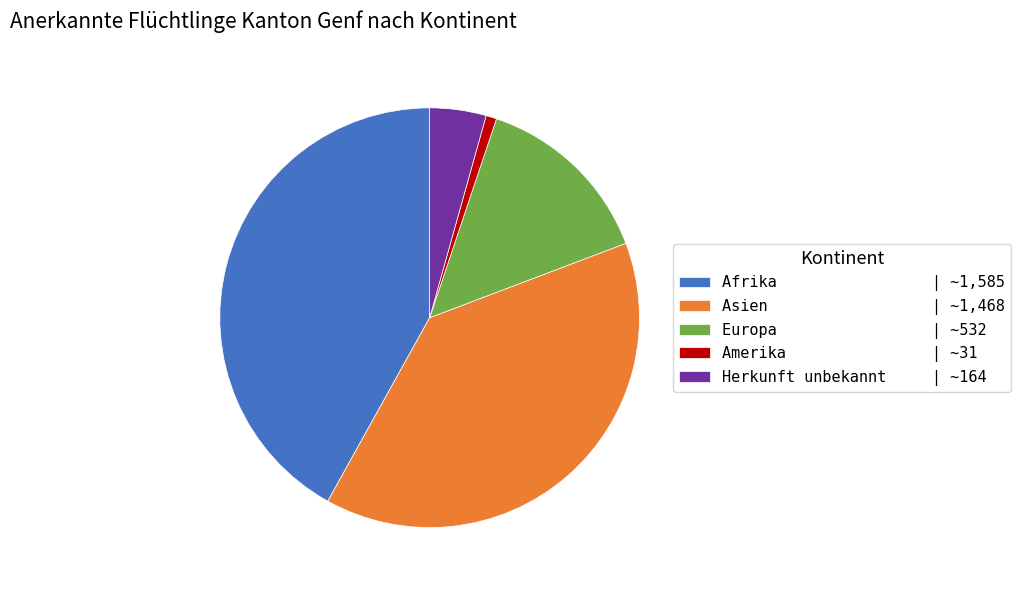

Does any single category account for the majority?

No